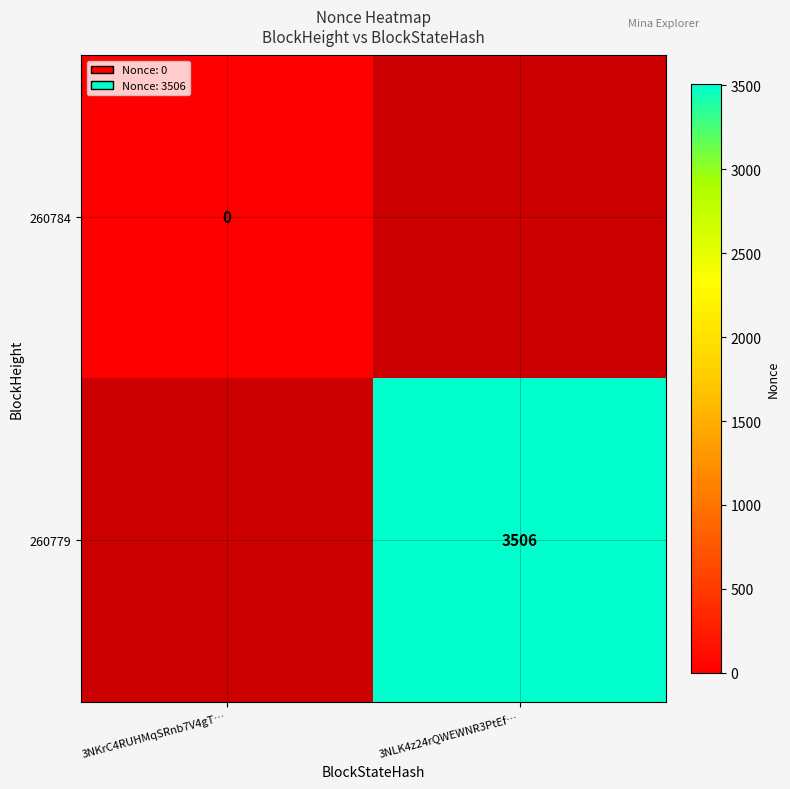

Is it true that 260779 equals 5751 at 3NLK4z24rQWEWNR3PtEf…?

False